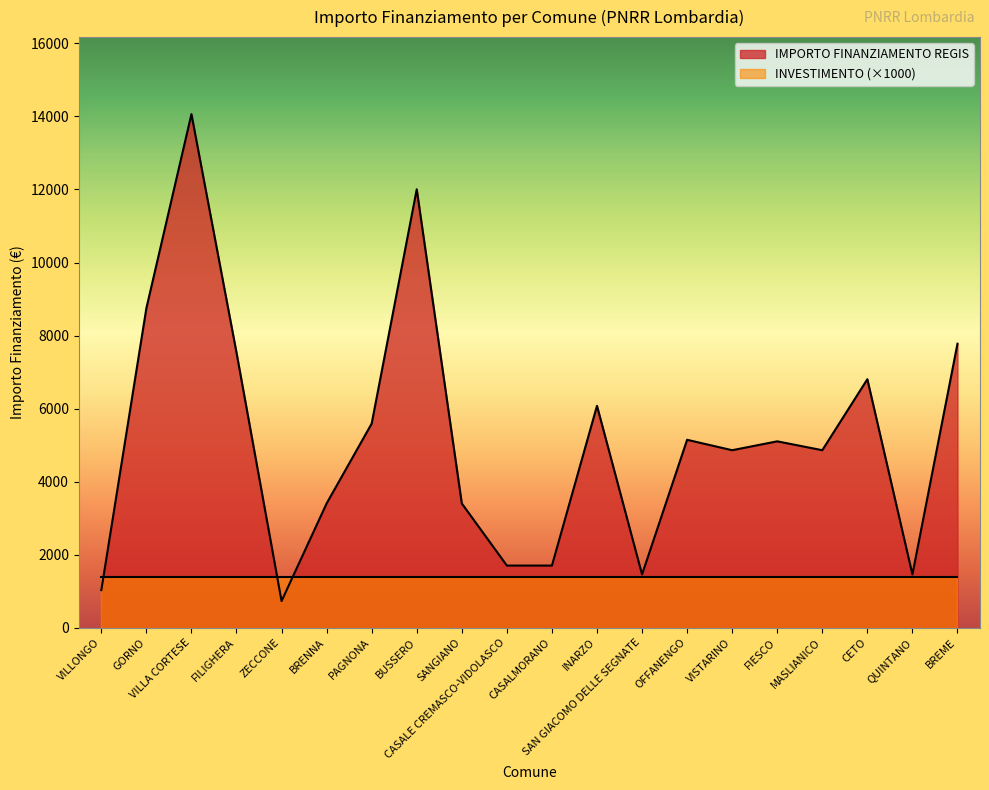

How many categories are shown in the chart?

20